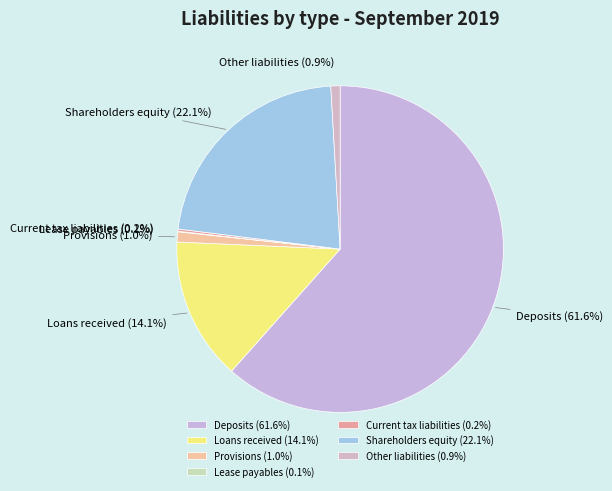

To the nearest percent, what is the difference between the Other liabilities and Loans received slice percentages?

13%